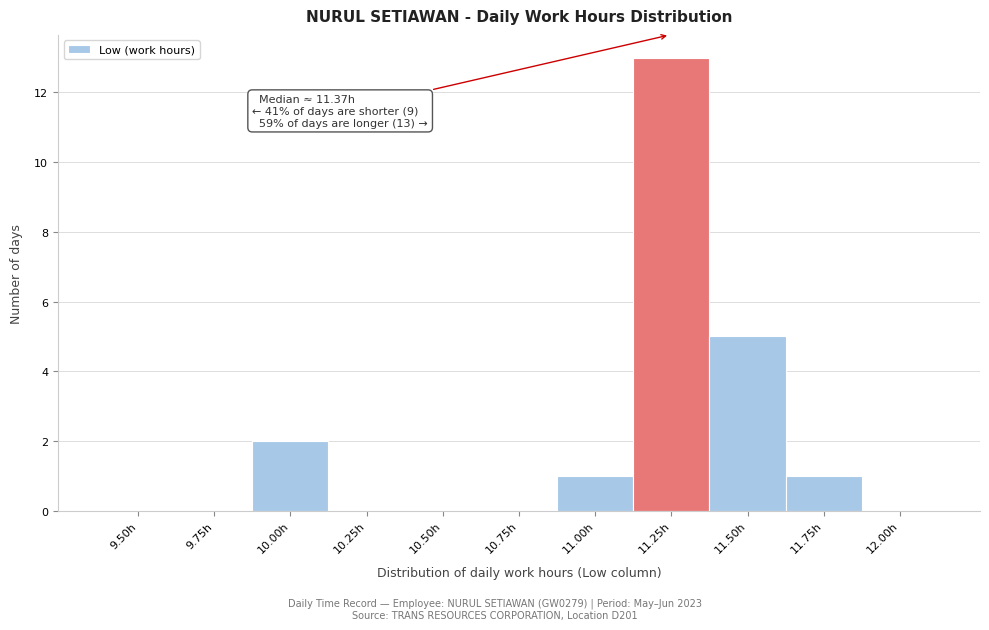

Reading left to right, list all the values displayed in this chart.

9.50h=0	9.75h=0	10.00h=2	10.25h=0	10.50h=0	10.75h=0	11.00h=1	11.25h=13	11.50h=5	11.75h=1	12.00h=0